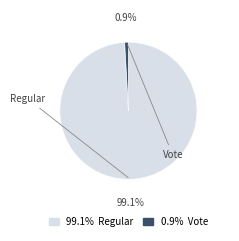

Between Vote and Regular, which is larger?

Regular